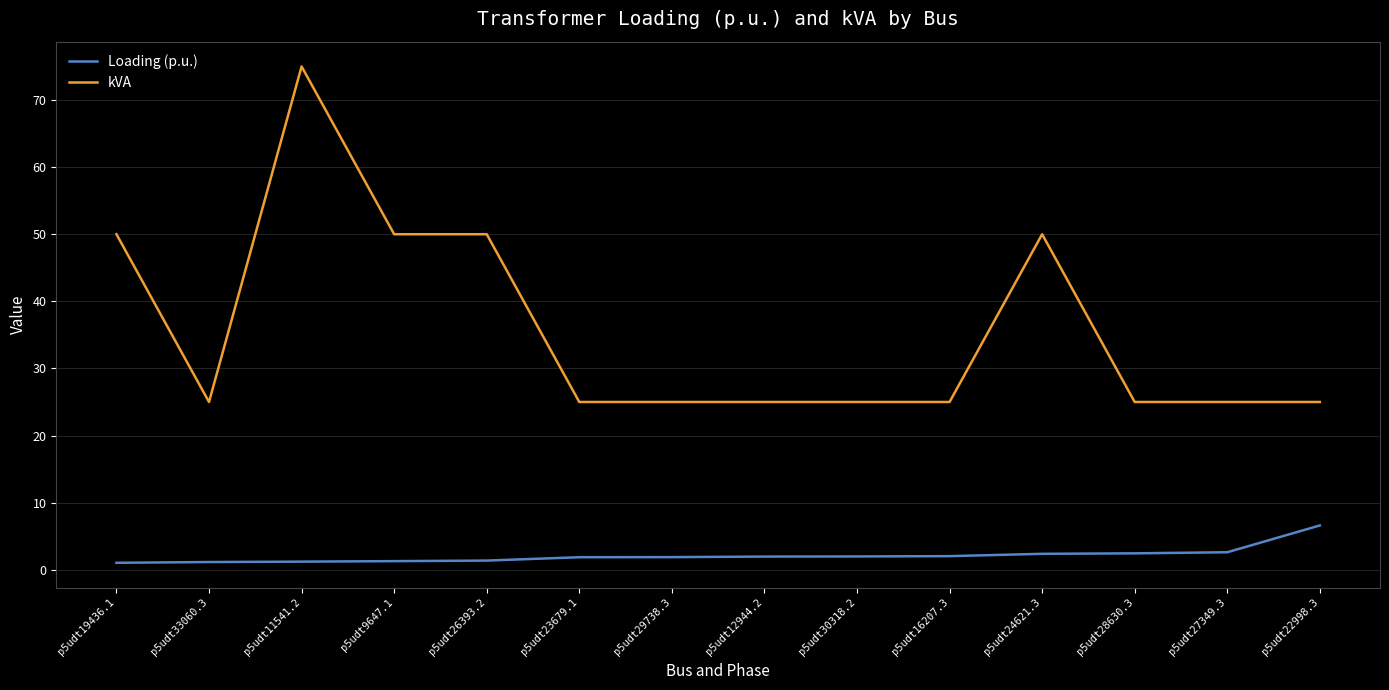

What is the difference between the kVA values at p5udt22998.3 and p5udt11541.2?

50.0